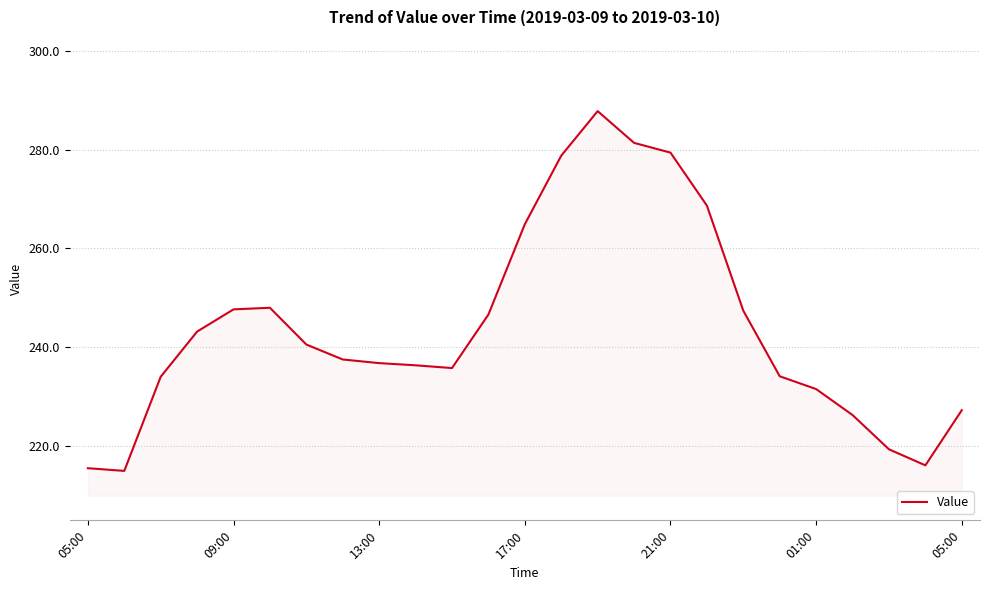

What is the smallest value displayed?

215.0